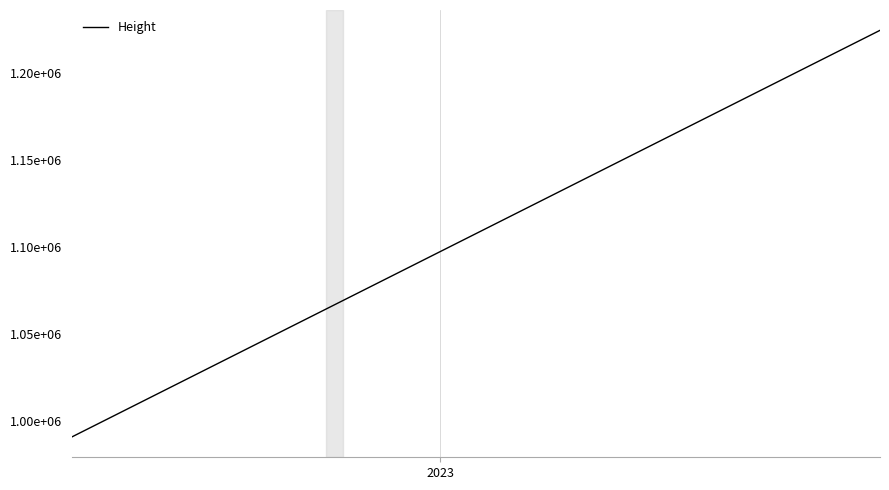

Reading left to right, transcribe all the data shown in this chart.

990895	990895	990895	991498	991499	991499	994044	994045	994045	997267	997268	997268	997818	997819	997819	997819	998358	998359	998359	1000861	1000862	1000862	1007117	1007118	1007118	1007118	1007971	1007972	1007972	1068532	1068533	1068533	1068533	1151181	1151182	1151182	1224220	1224221	1224221	1224221